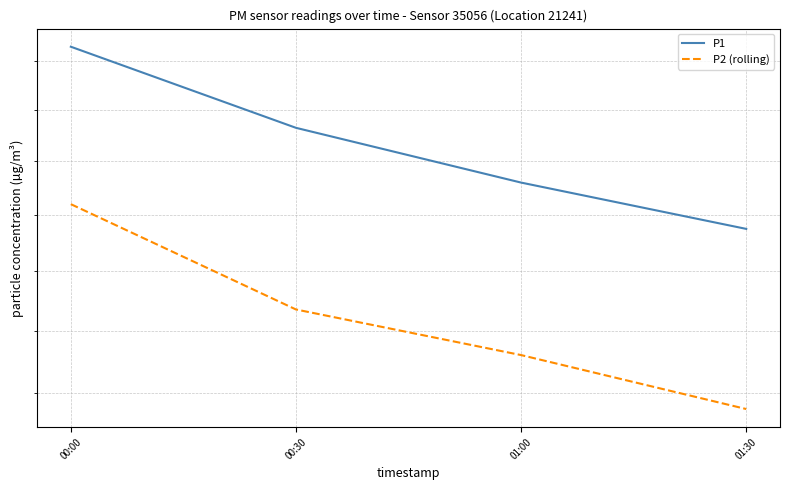

What are all the series names shown in the legend?

P1, P2 (rolling)